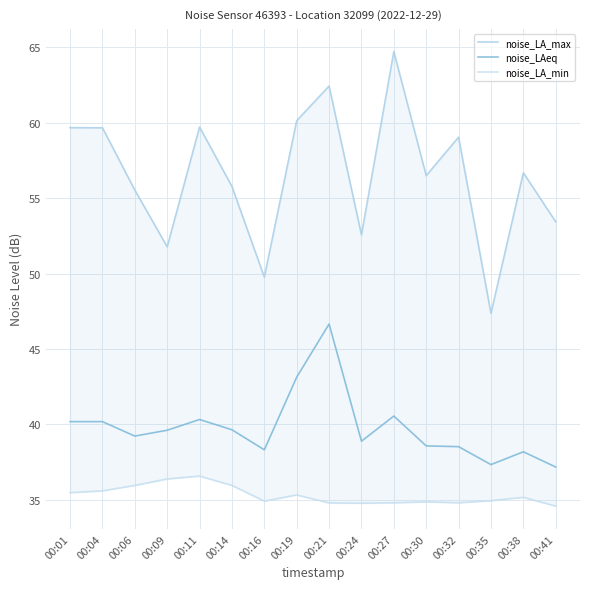

Is it true that noise_LA_max equals 86.8 at 00:14?

False